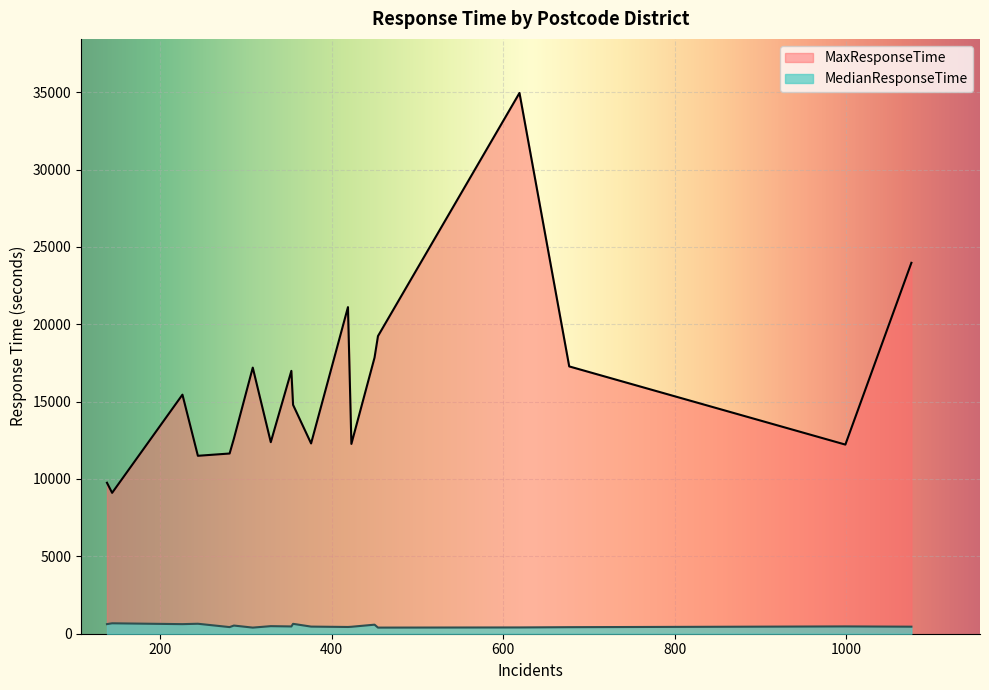

True or false: MaxResponseTime has a value of 51345 at BN11.

False